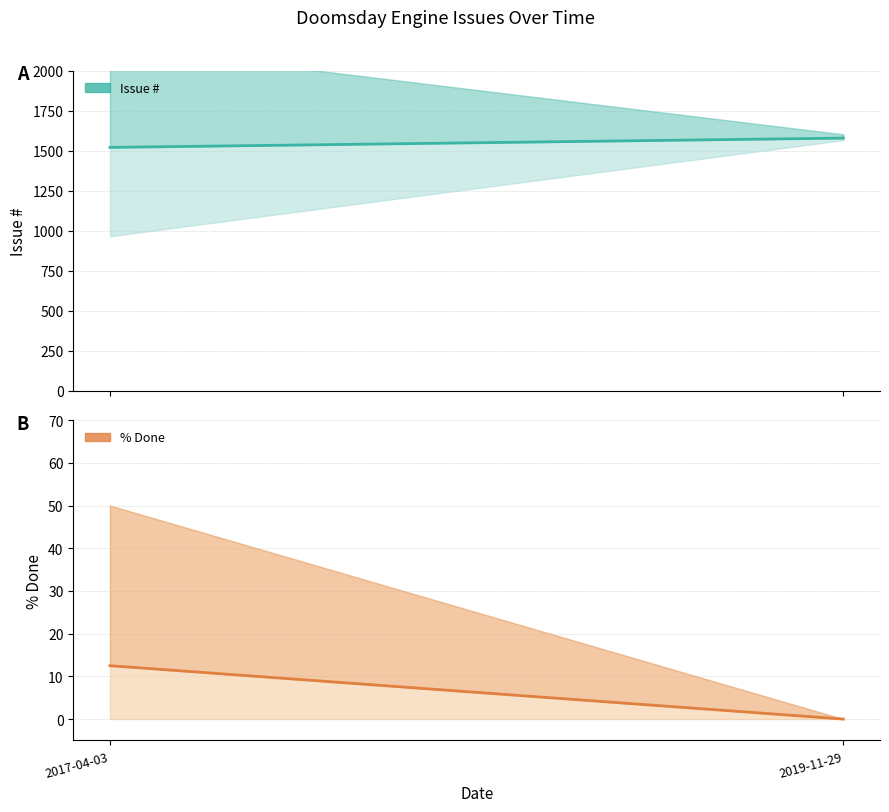

True or false: Issue # (mean) has a value of 2295.0 at 2019-11-29.

False